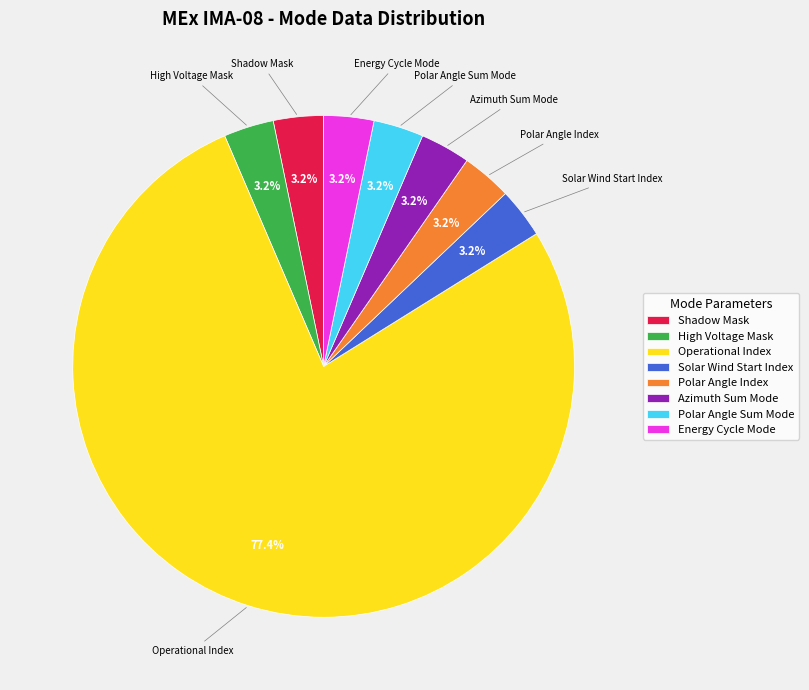

Does any single category account for the majority?

Yes